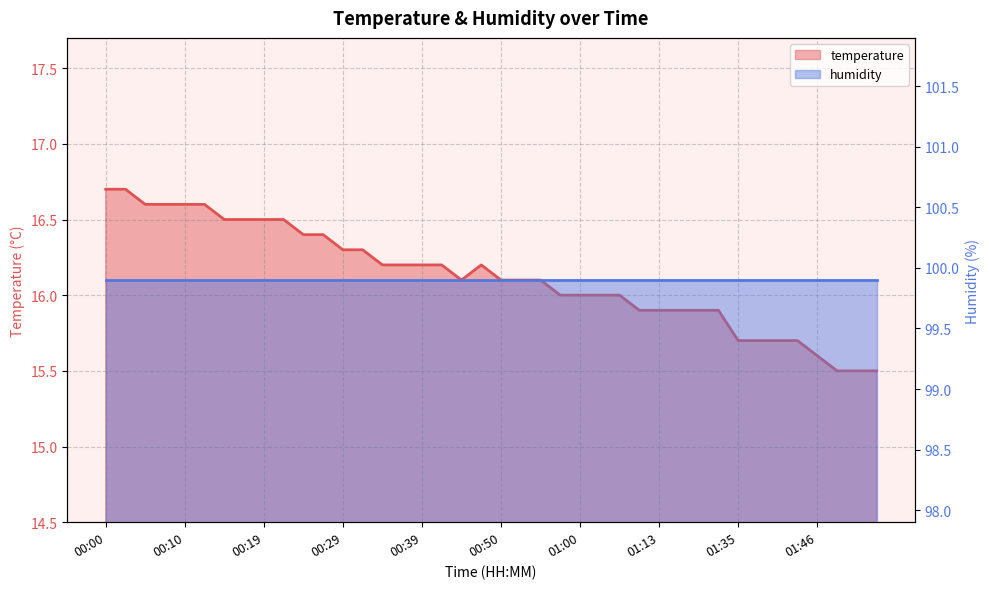

Reading left to right, extract all data points from this chart.

16.7	16.7	16.6	16.6	16.6	16.6	16.5	16.5	16.5	16.5	16.4	16.4	16.3	16.3	16.2	16.2	16.2	16.2	16.1	16.2	16.1	16.1	16.1	16.0	16.0	16.0	16.0	15.9	15.9	15.9	15.9	15.9	15.7	15.7	15.7	15.7	15.6	15.5	15.5	15.5